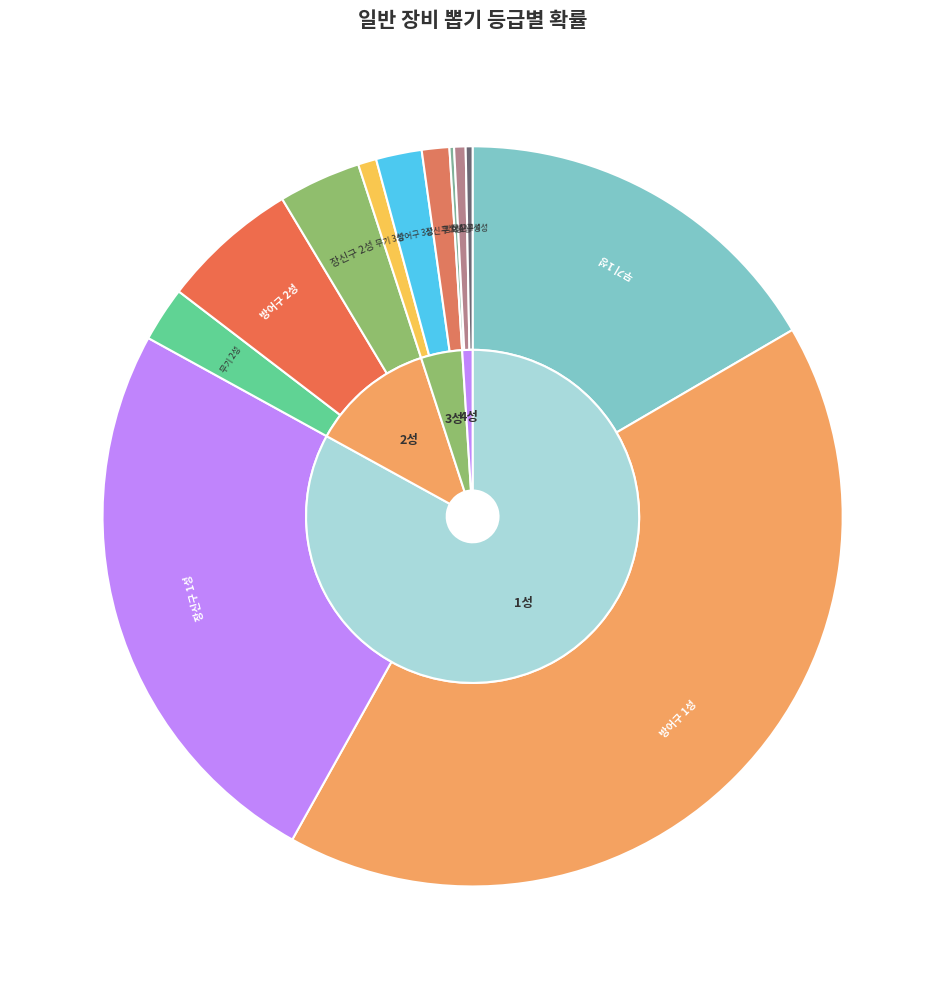

What percentage is the 무기 2성 slice, to the nearest percent?

2%